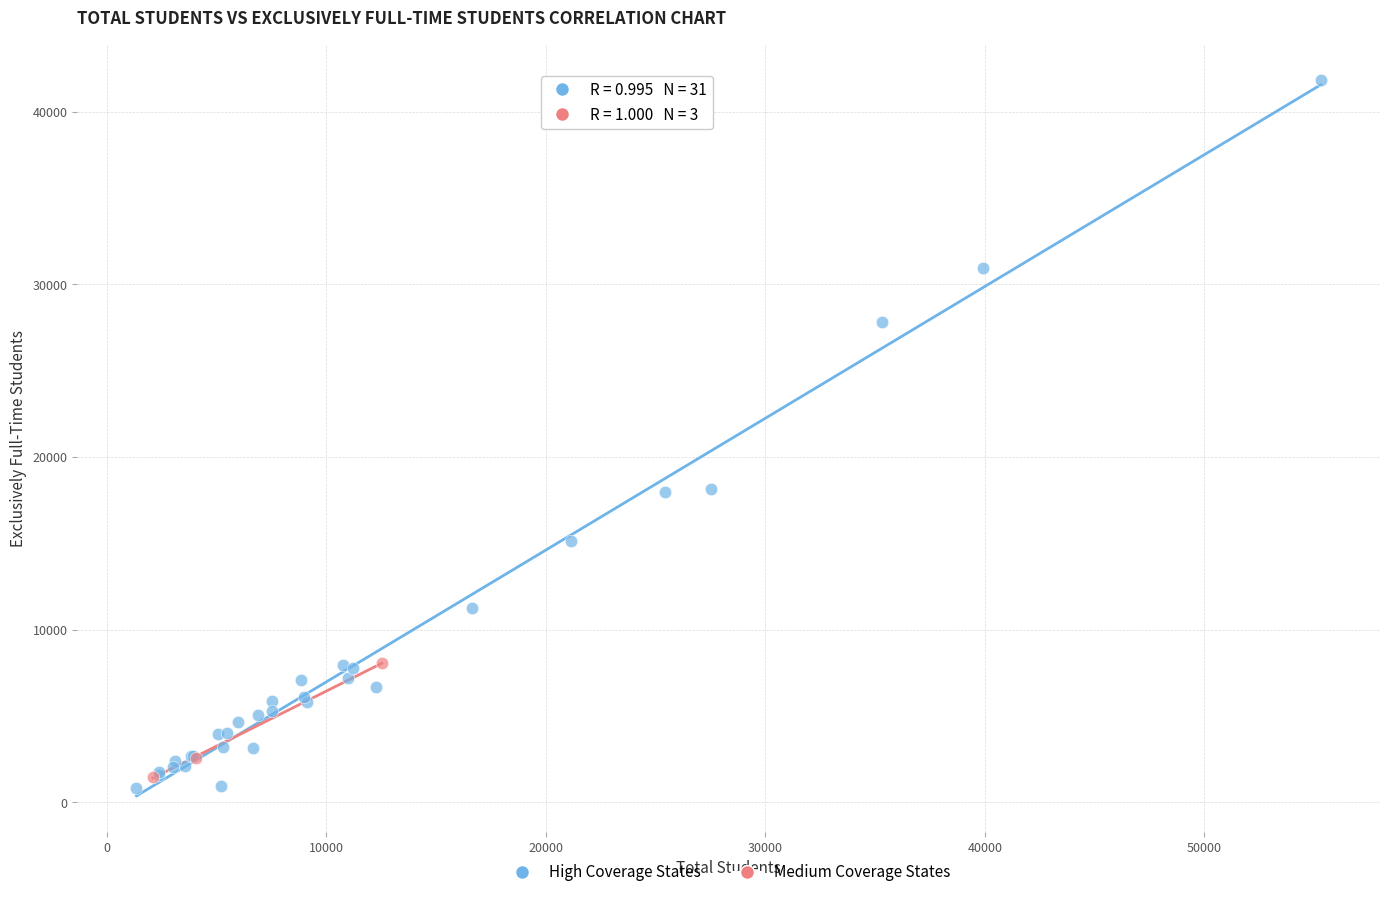

Which series reaches the maximum Y coordinate?

High Coverage States